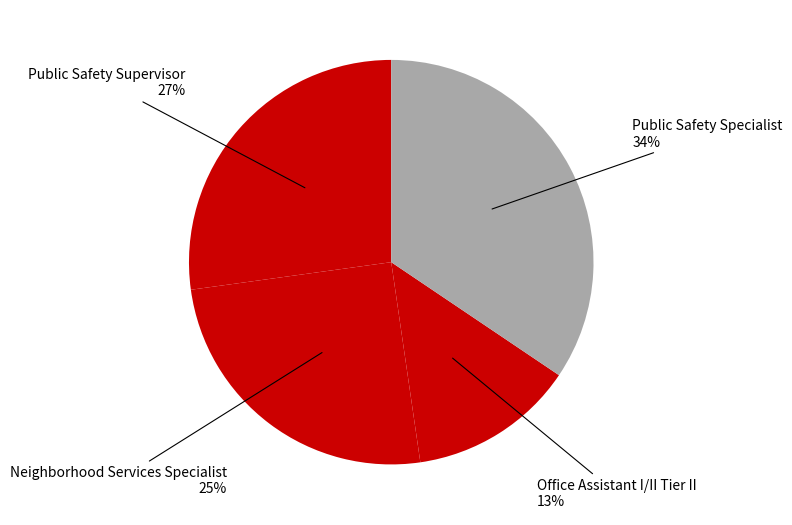

Do Public Safety Supervisor and Office Assistant I/II Tier II together represent more than half of the pie?

No